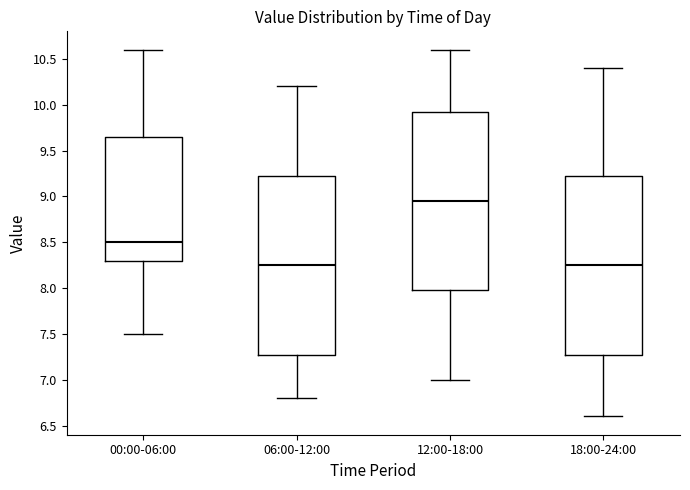

Reading left to right, transcribe this box plot: for each box, give where its median line is, the range the box spans, and where its two whiskers end, as read against the y-axis. The values are not printed on the chart, so give them approximately, as read against the axis.

00:00-06:00: median 8.50, box 8.30 to 9.65, whiskers 7.50 to 10.60
06:00-12:00: median 8.25, box 7.30 to 9.25, whiskers 6.80 to 10.20
12:00-18:00: median 8.95, box 8.00 to 9.95, whiskers 7.00 to 10.60
18:00-24:00: median 8.25, box 7.30 to 9.25, whiskers 6.60 to 10.40